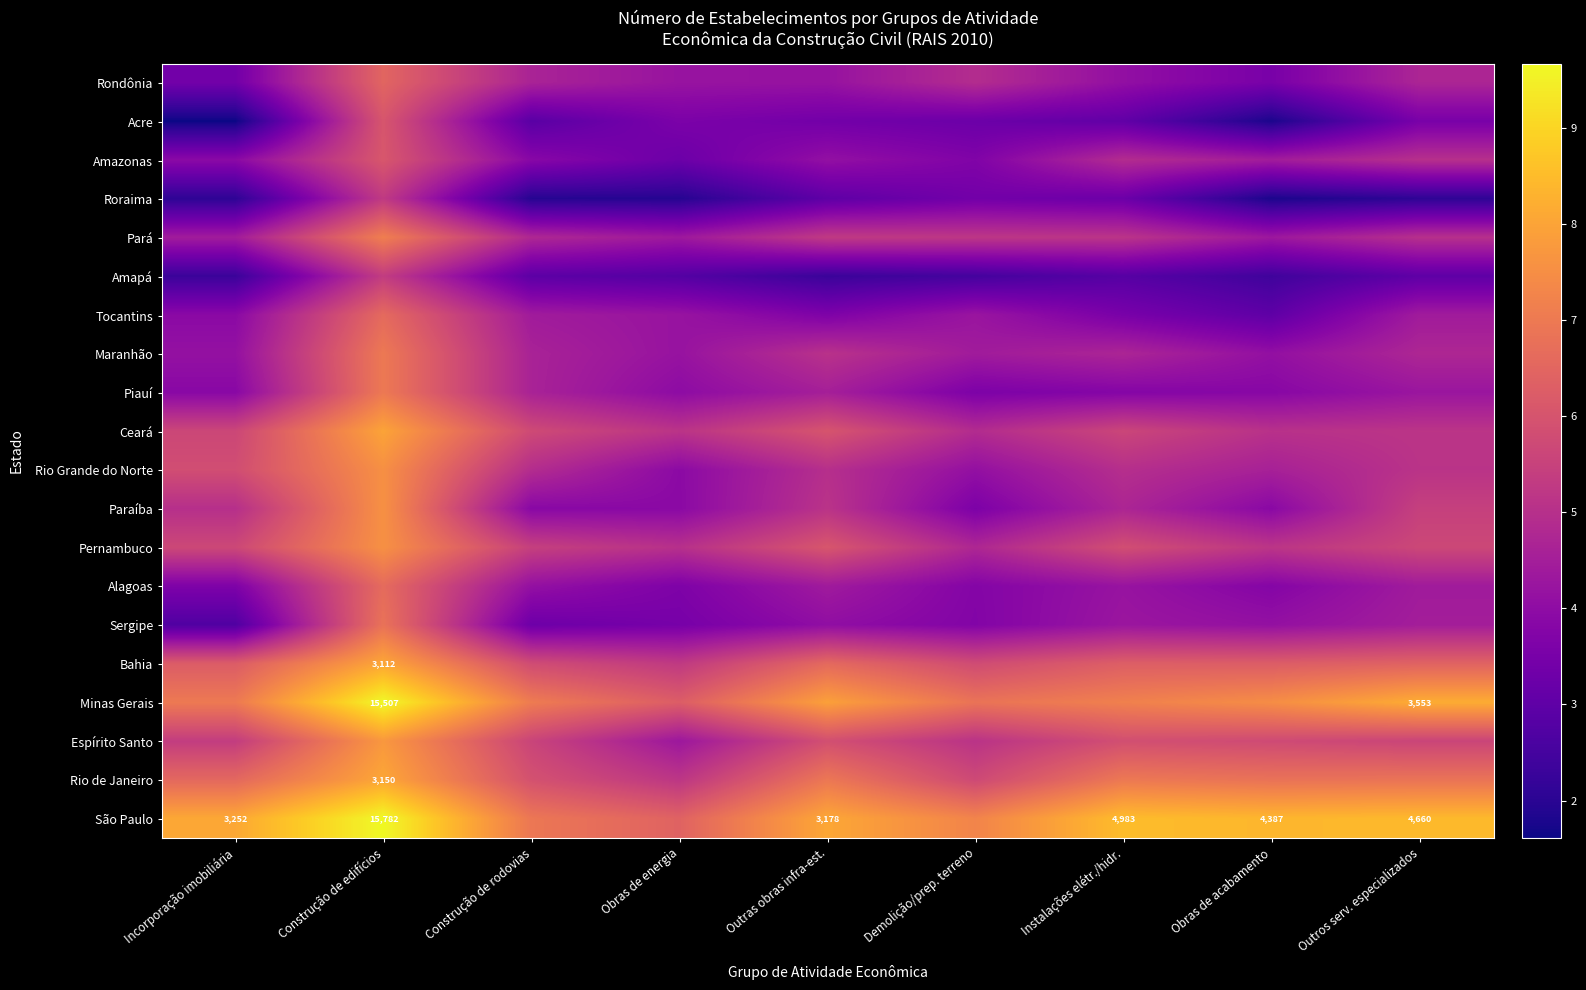

Is the value of Espírito Santo at Demolição/prep. terreno greater than the value of Amapá at Obras de energia?

Yes